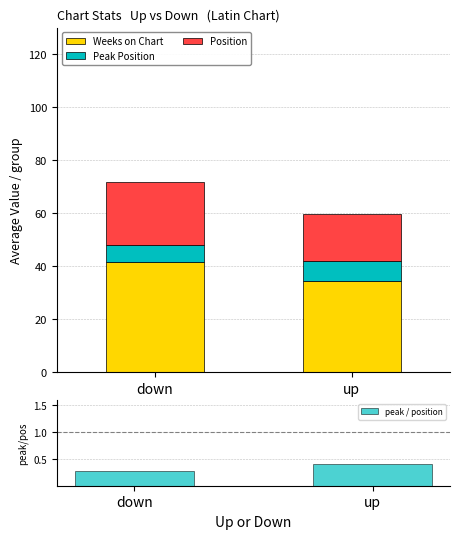

Count the Peak Position values in the range 6 to 7.

1